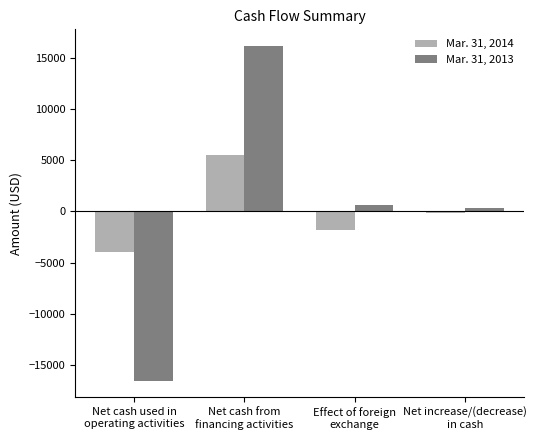

The Mar. 31, 2014 series shows -2350 at Net cash used in
operating activities. True or false?

False